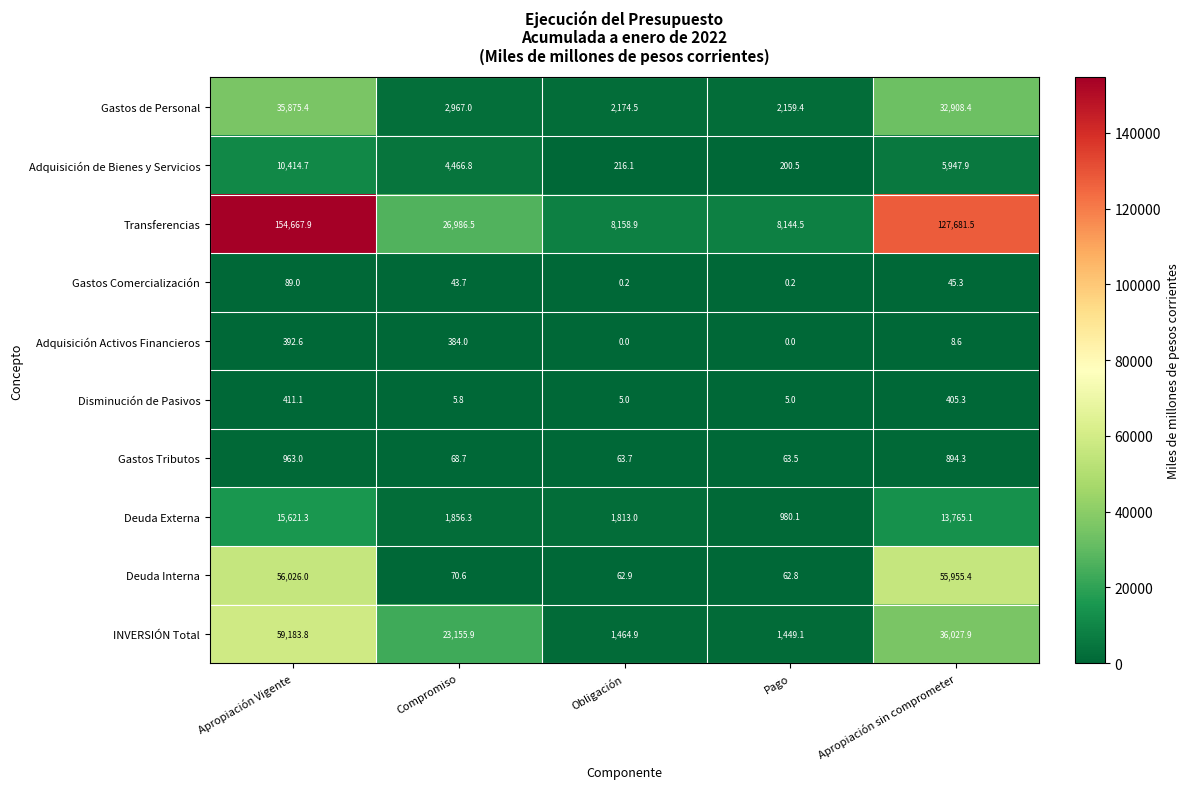

Between Obligación and Apropiación sin comprometer, which series saw the biggest shift?

Transferencias